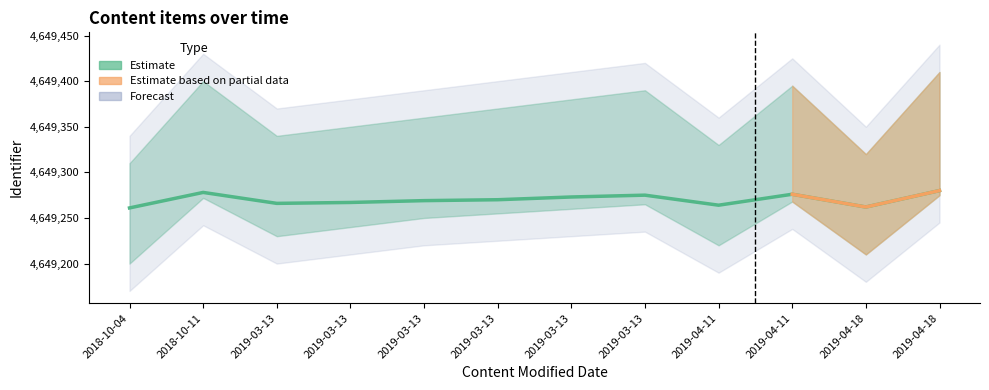

What value does the data have at 2019-04-18, to the nearest 10?

4649280